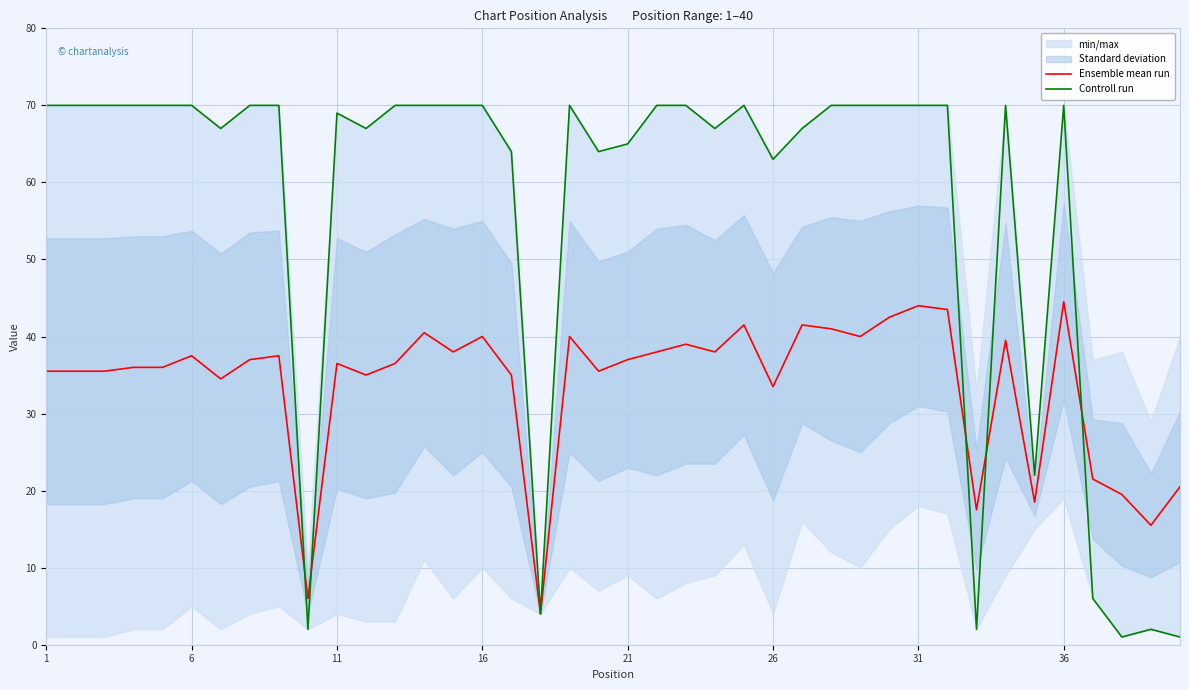

The Ensemble mean run series shows 37.5 at 6. True or false?

True